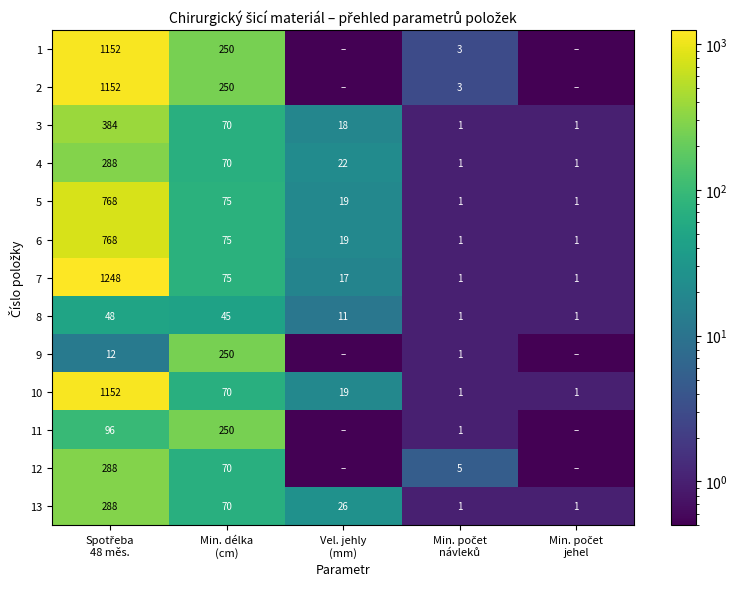

What is the sum of all 13 values?

386.0